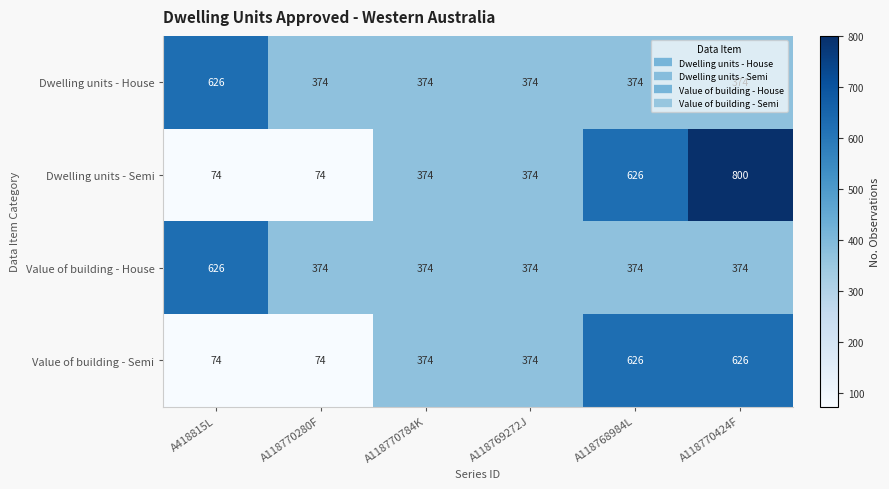

Is it true that Dwelling units - Semi equals 168 at A118770784K?

False